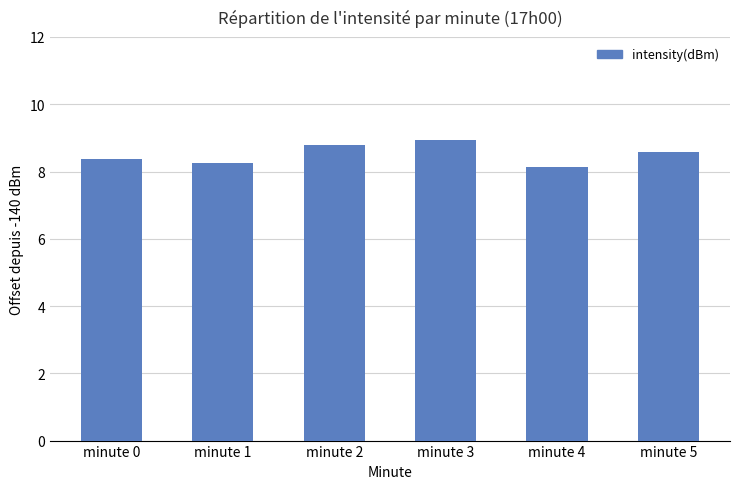

Rank the categories by value from highest to lowest.

minute 3, minute 2, minute 5, minute 0, minute 1, minute 4